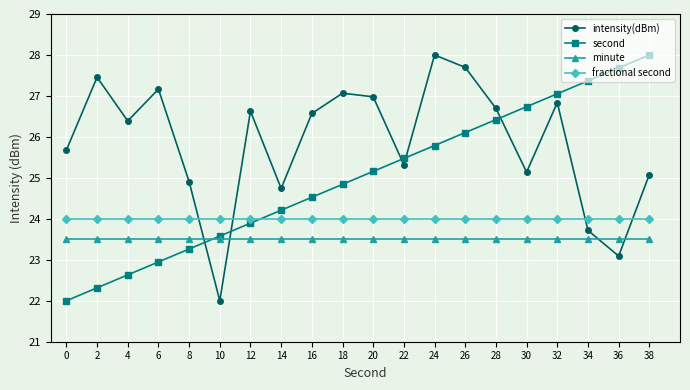

What is the minimum value for fractional second?

24.0